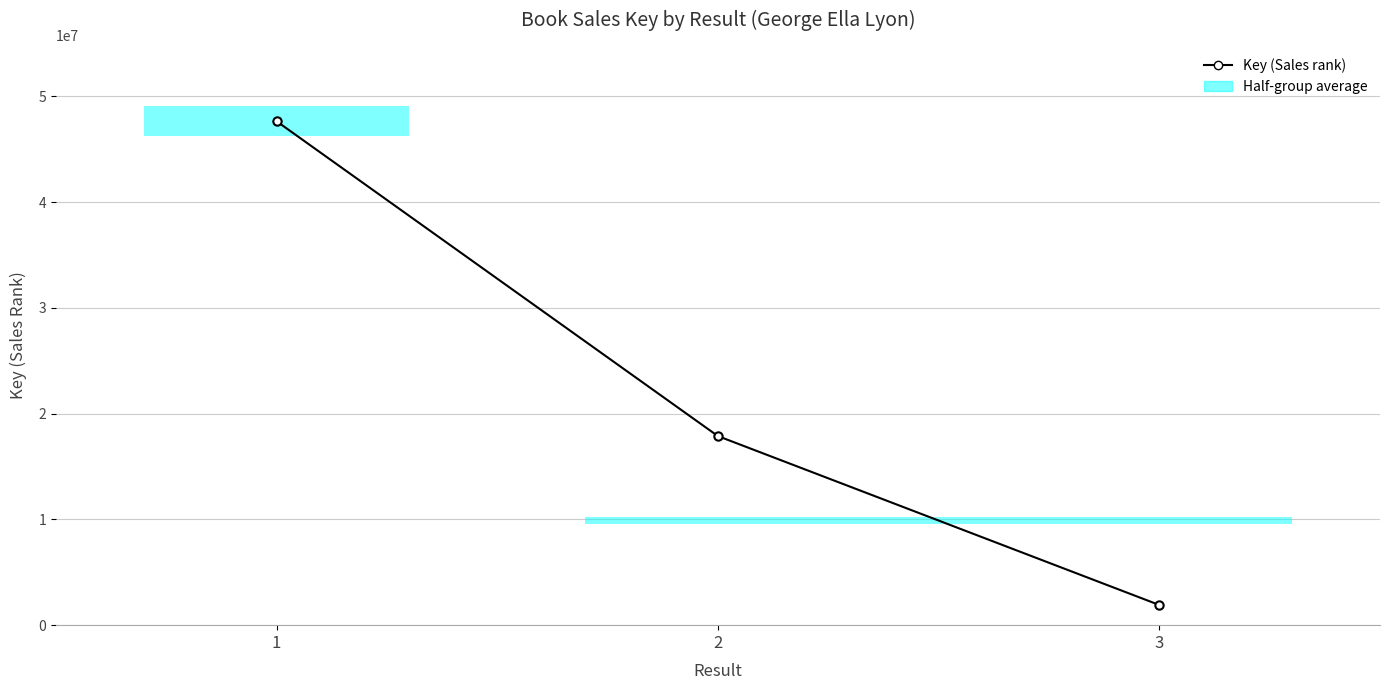

Where does the data first go above 17877352?

1